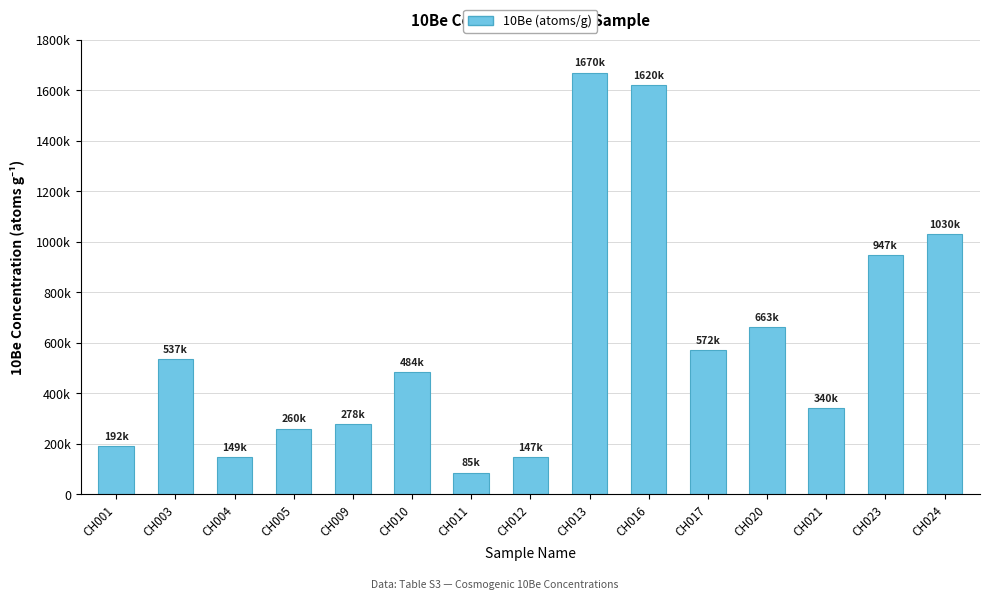

Which has a higher value, CH016 or CH005?

CH016